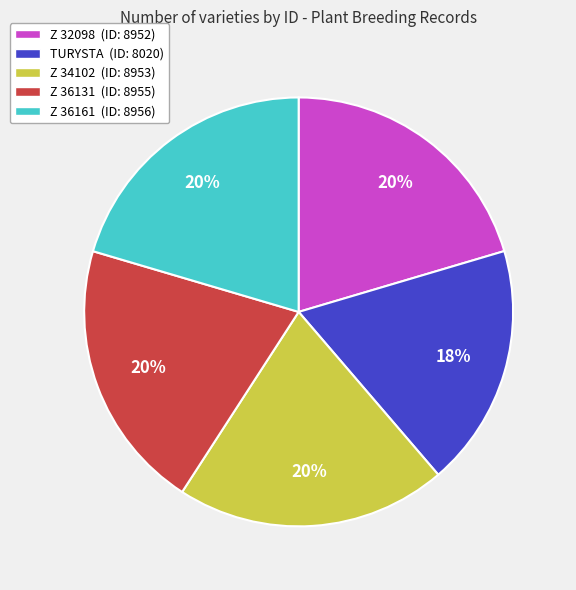

Count the number of slices in the pie.

5